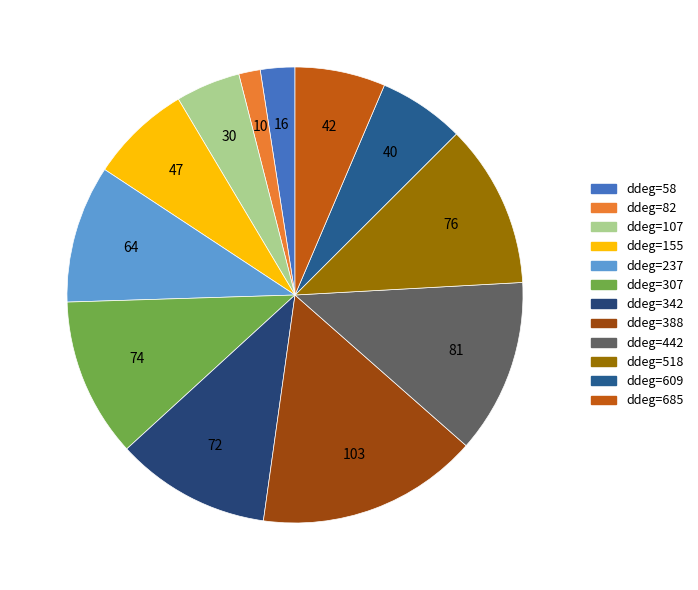

Count the number of slices in the pie.

12